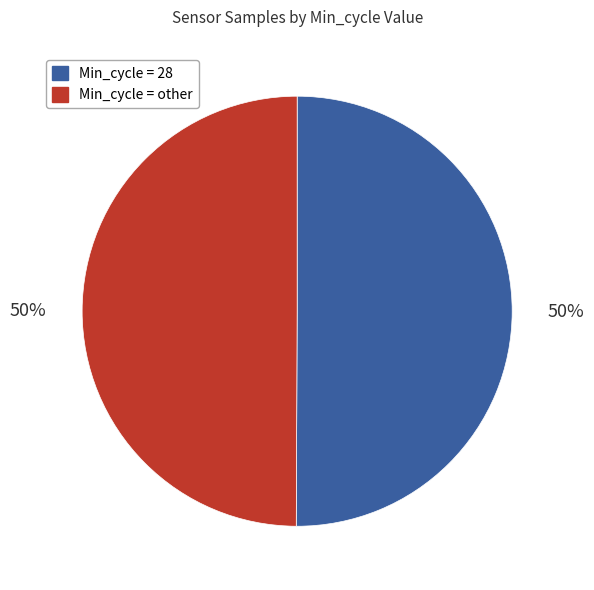

How many segments does this pie chart have?

2